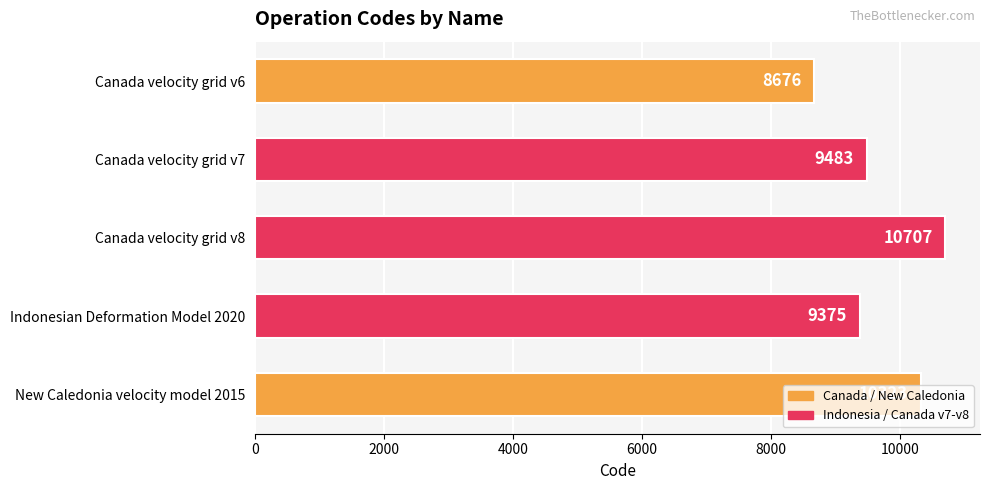

List the labels in order of value, largest first.

Canada velocity grid v8, New Caledonia velocity model 2015, Canada velocity grid v7, Indonesian Deformation Model 2020, Canada velocity grid v6